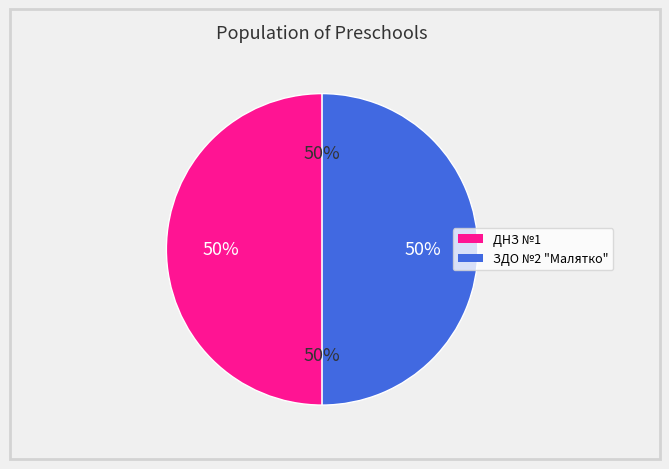

What percentage is the ДНЗ №1 slice, to the nearest percent?

50%